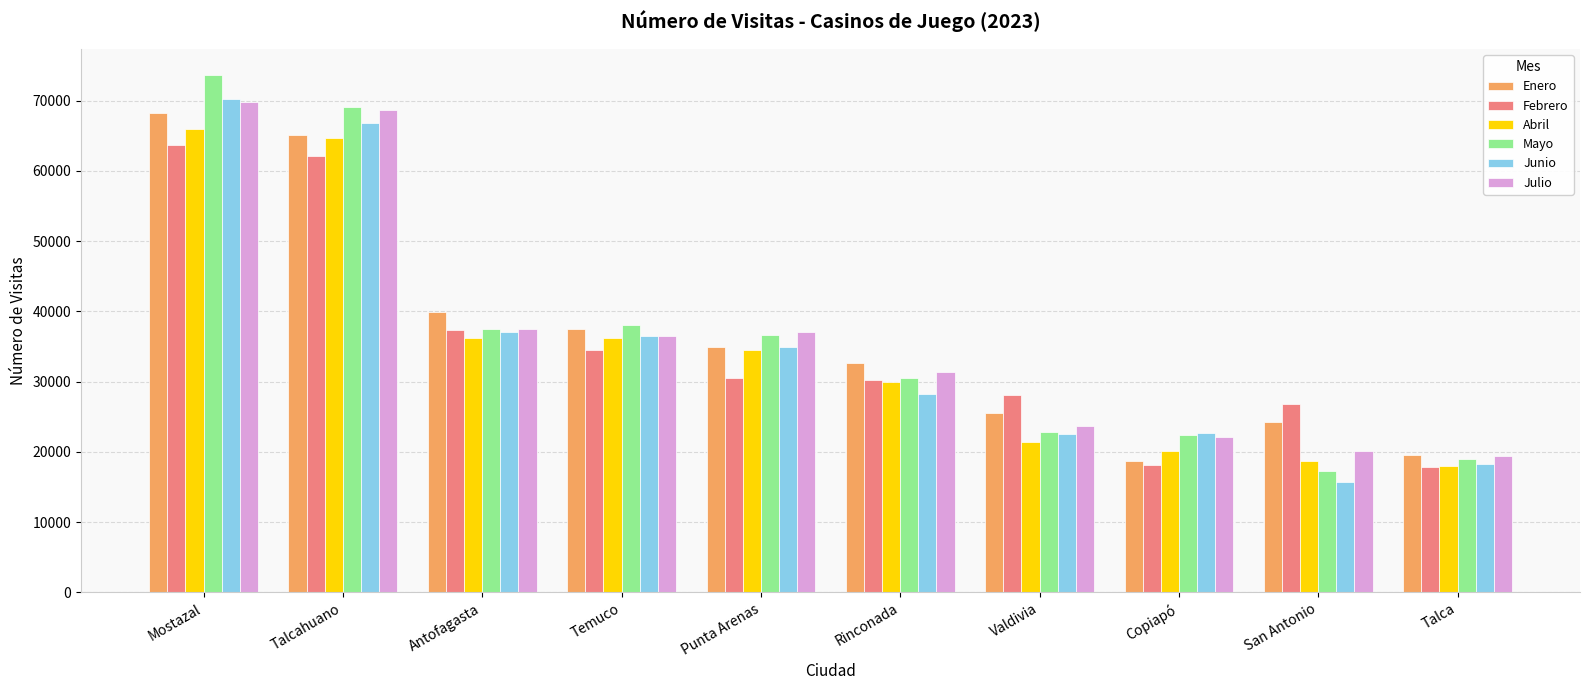

What value does the Junio series have at Mostazal, to the nearest 100?

70200